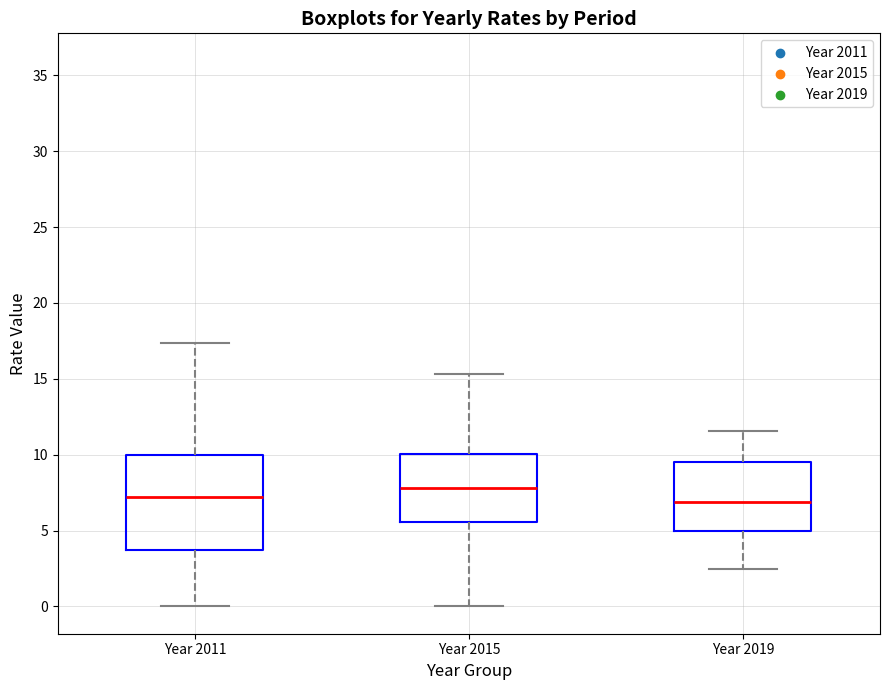

Reading left to right, read every box against the y-axis: the position of its median line, the range the box covers, and the ends of its whiskers. The values are not printed on the chart, so give them approximately, as read against the axis.

Year 2011: median 7.0, box 3.5 to 10.0, whiskers 0.0 to 17.5
Year 2015: median 8.0, box 5.5 to 10.0, whiskers 0.0 to 15.5
Year 2019: median 7.0, box 5.0 to 9.5, whiskers 2.5 to 11.5